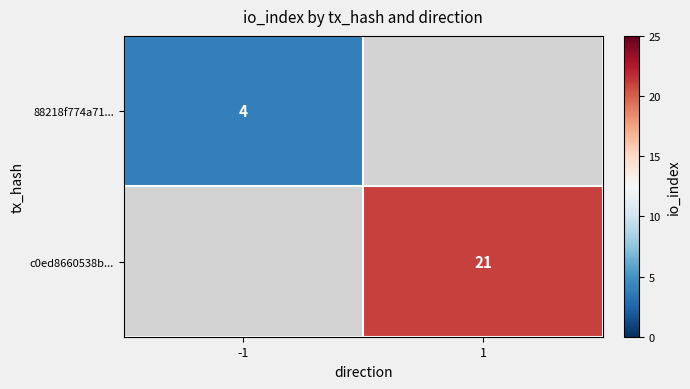

True or false: c0ed8660538b... has a value of 21 at 1.

True